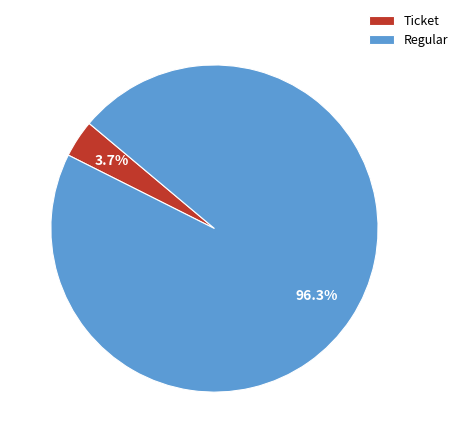

What percentage do Ticket and Regular together represent?

100.0%